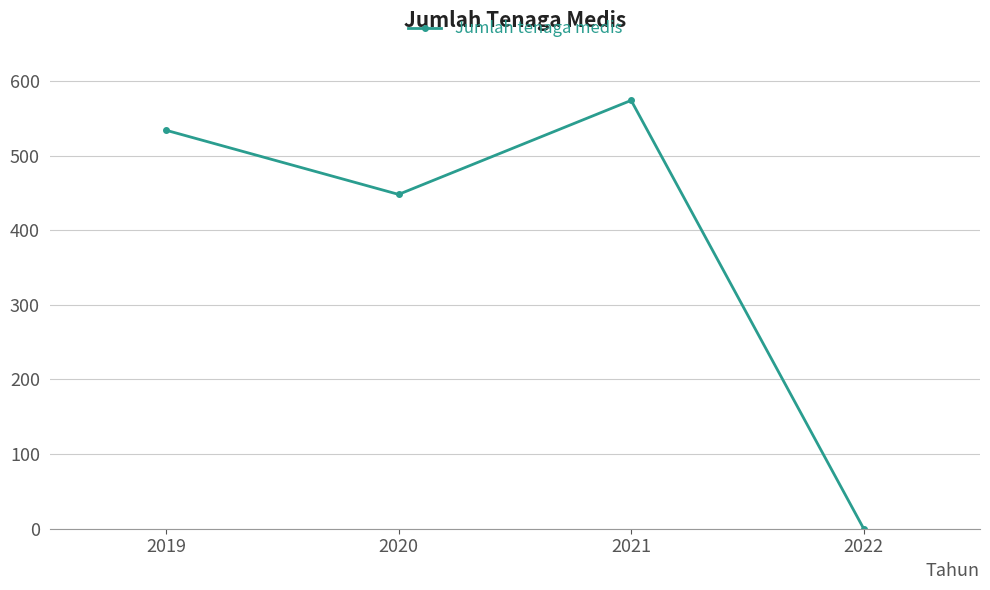

What is the maximum value shown in the chart?

574